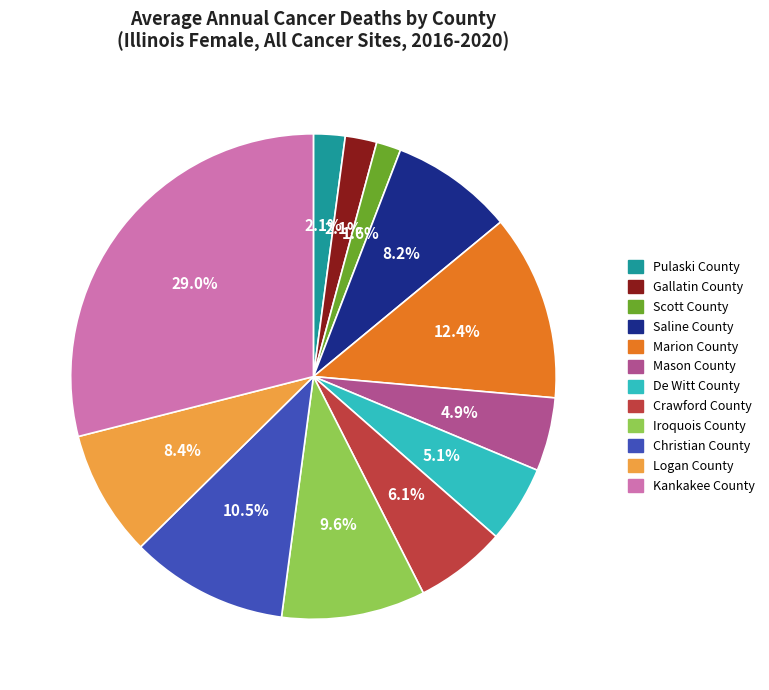

Which category has the biggest portion of the pie?

Kankakee County